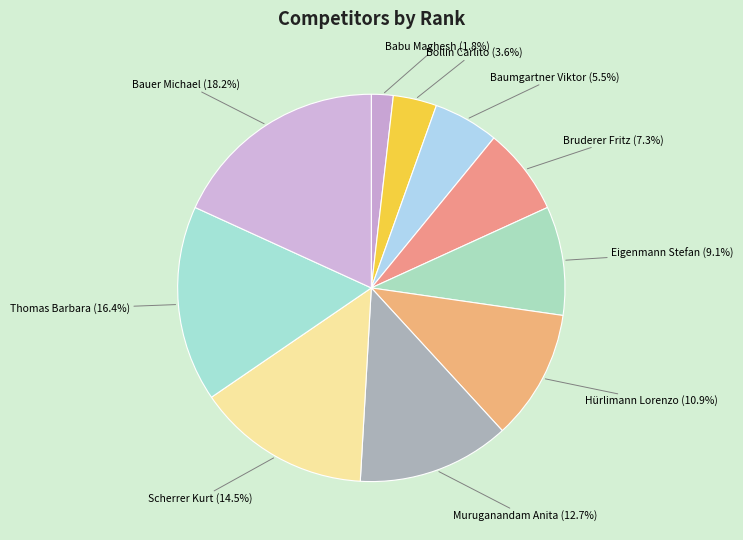

Which category has the smallest portion of the pie?

Babu Maghesh